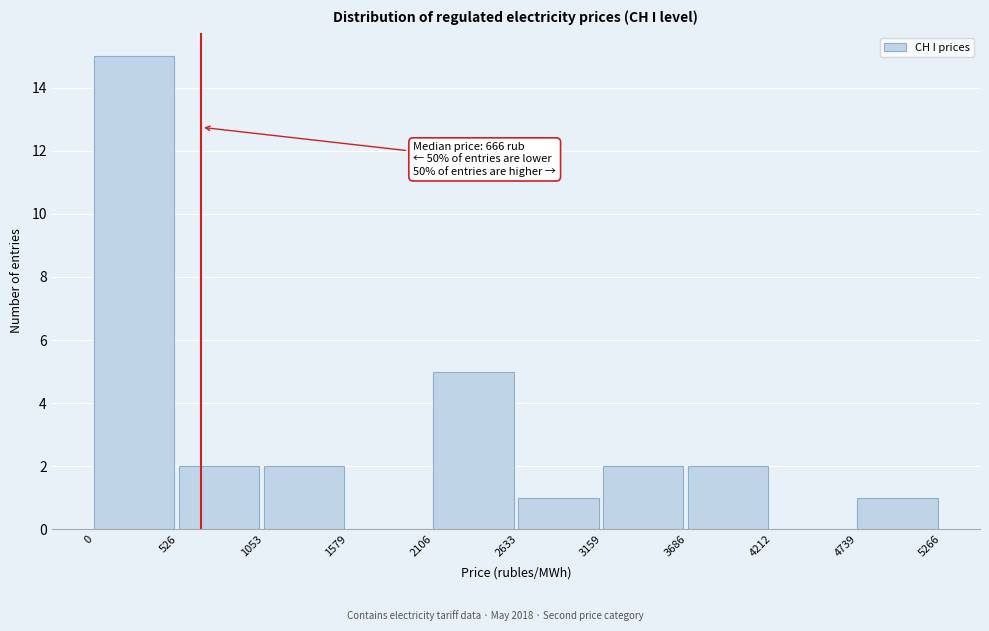

Which range on the x-axis has the tallest bar?

0 to 526